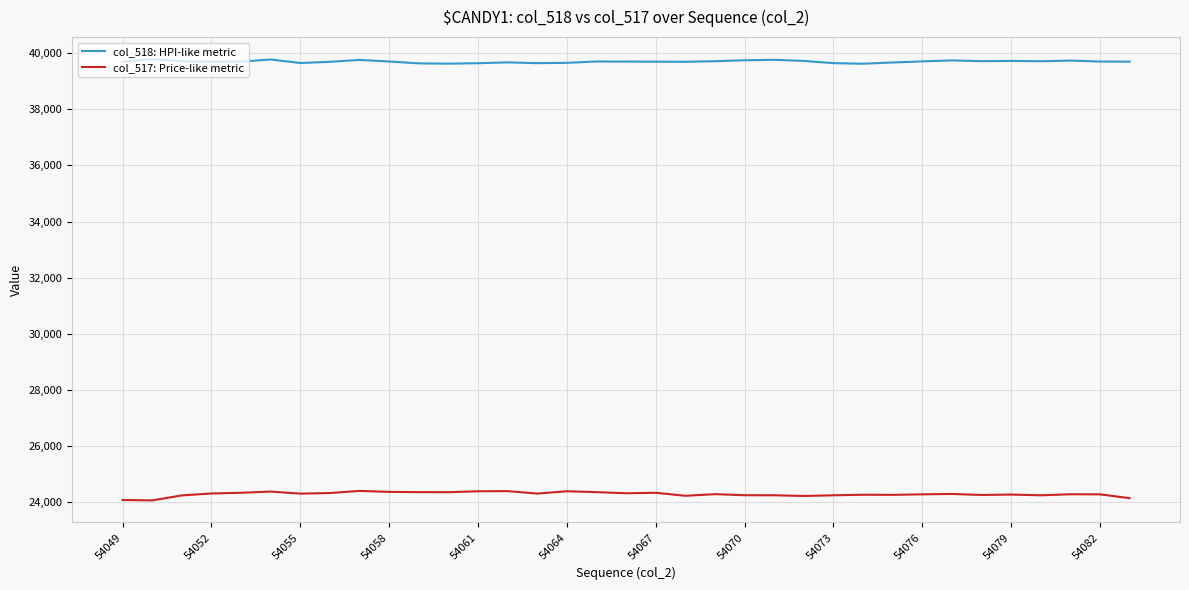

Does the chart have visible grid lines?

Yes